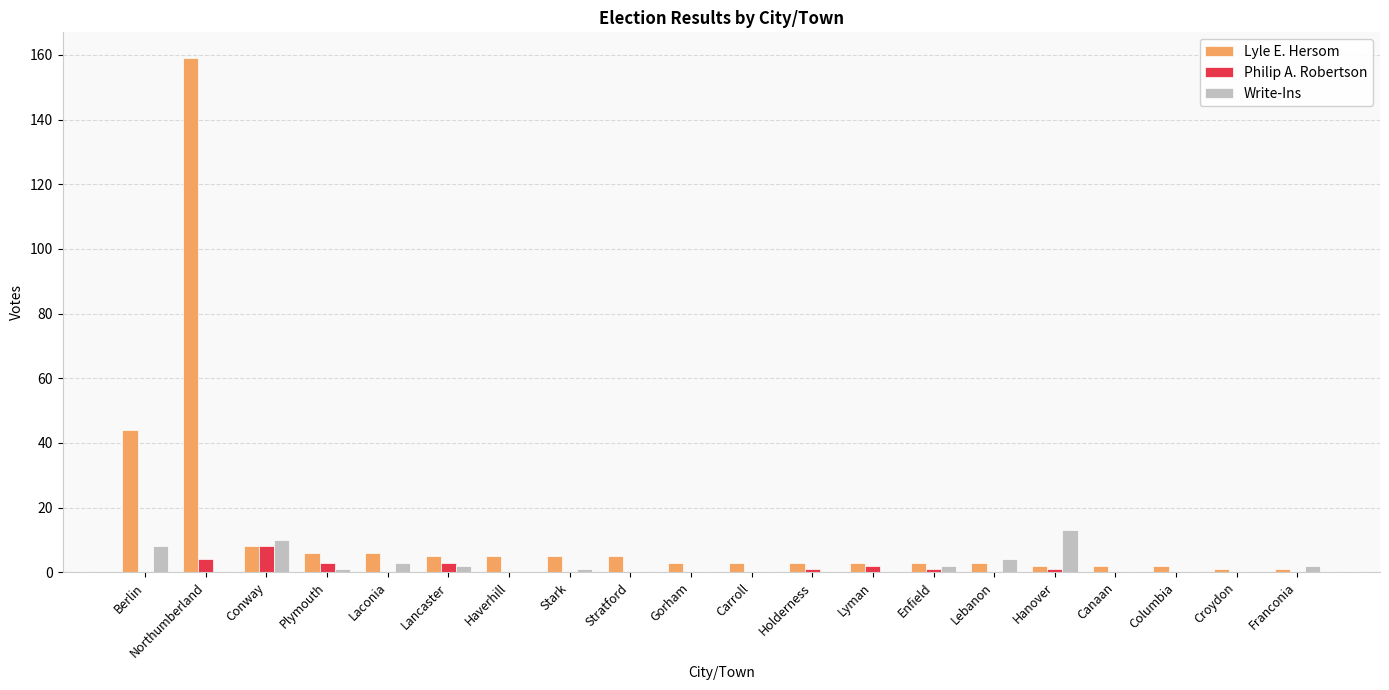

What is the average value of the Write-Ins series?

2